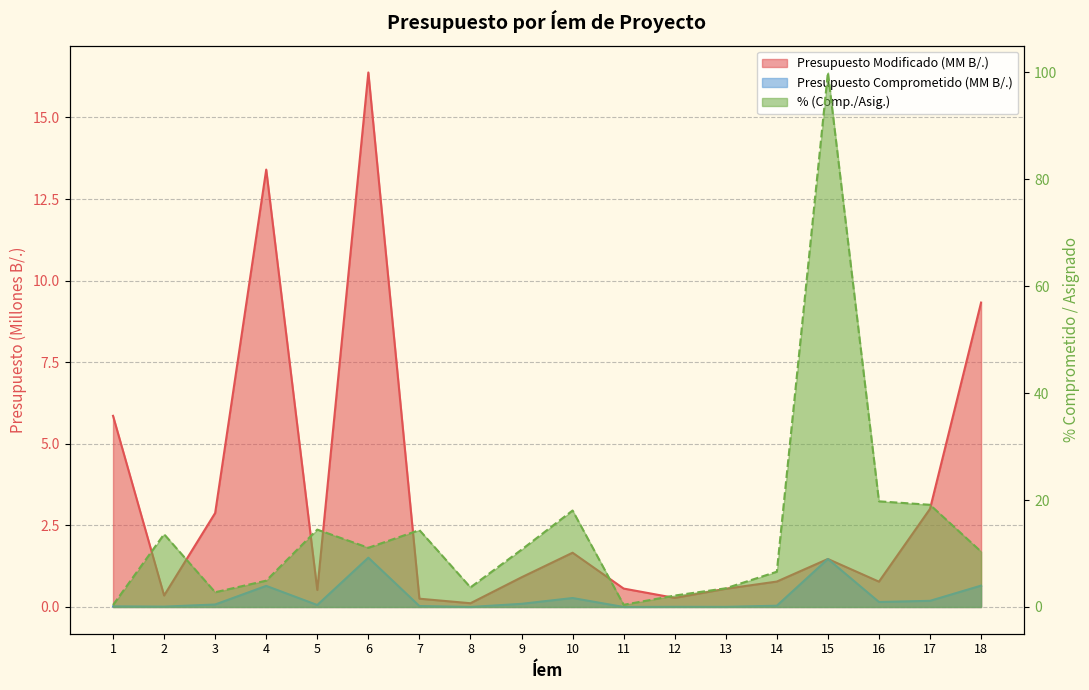

What is the value of the Presupuesto Comprometido (B/.) point at the 16th from the left?

0.2